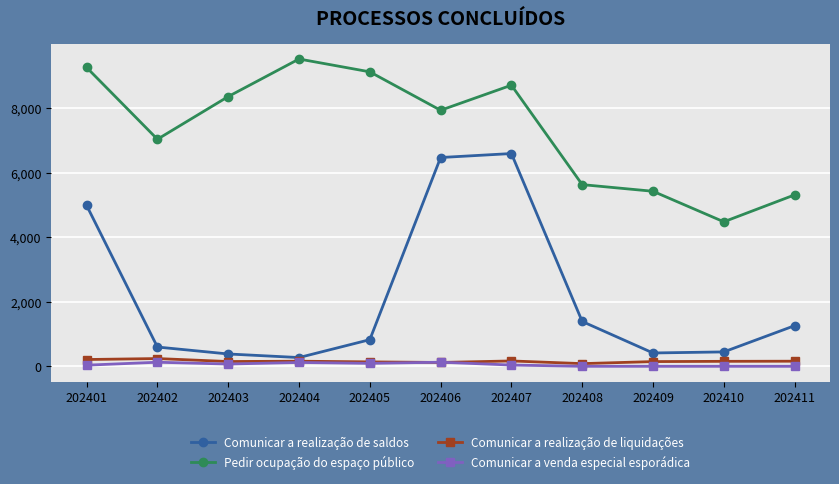

Count the number of categories in the chart.

11